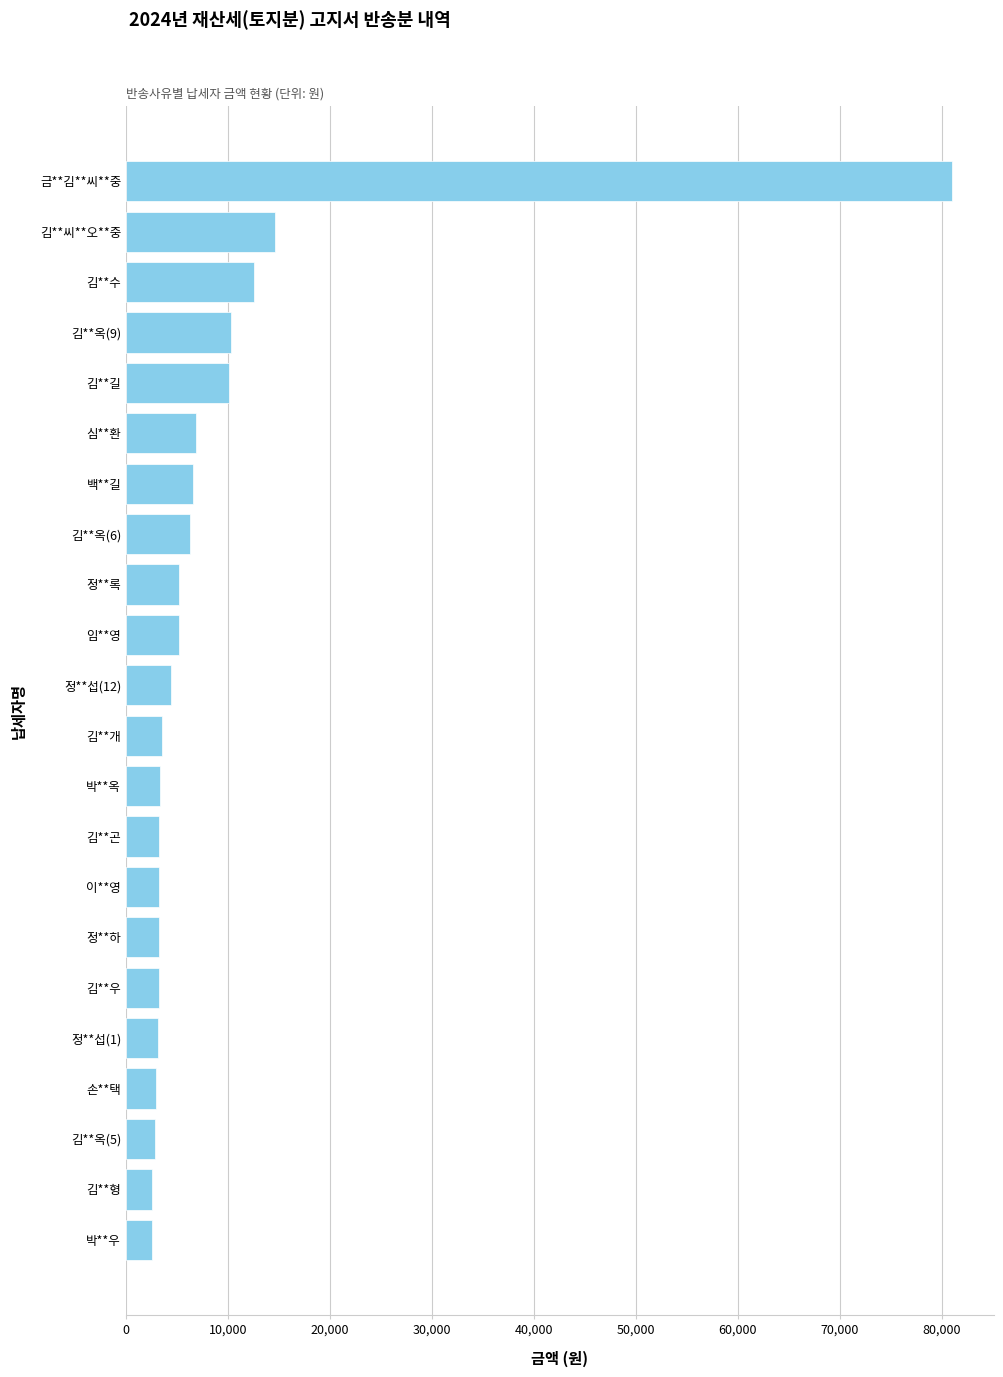

True or false: the data shows 14580 at 김**씨**오**중.

True